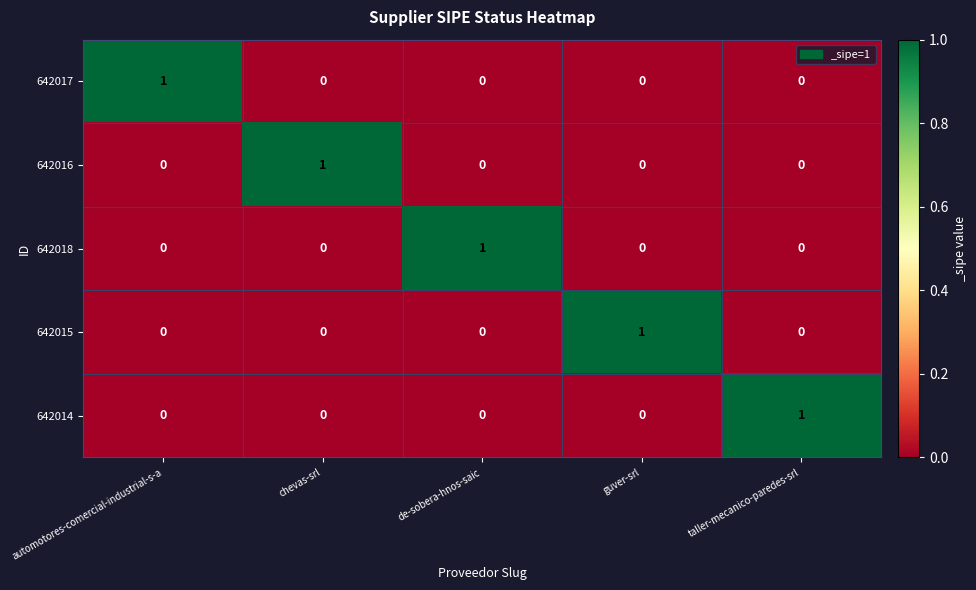

Count the 642014 values in the range 0 to 1.

5